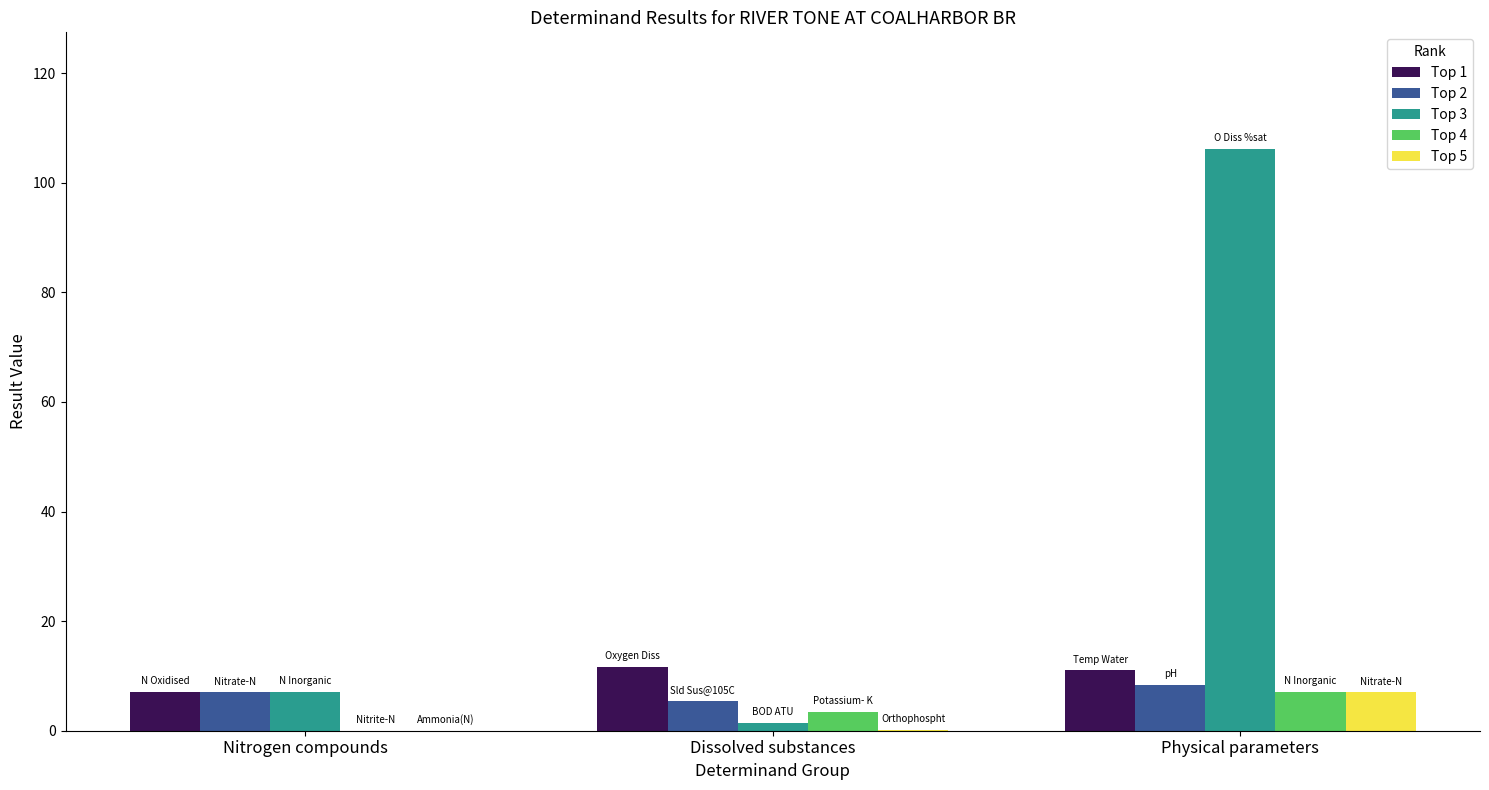

At which category is the sum across all series the highest?

Physical parameters